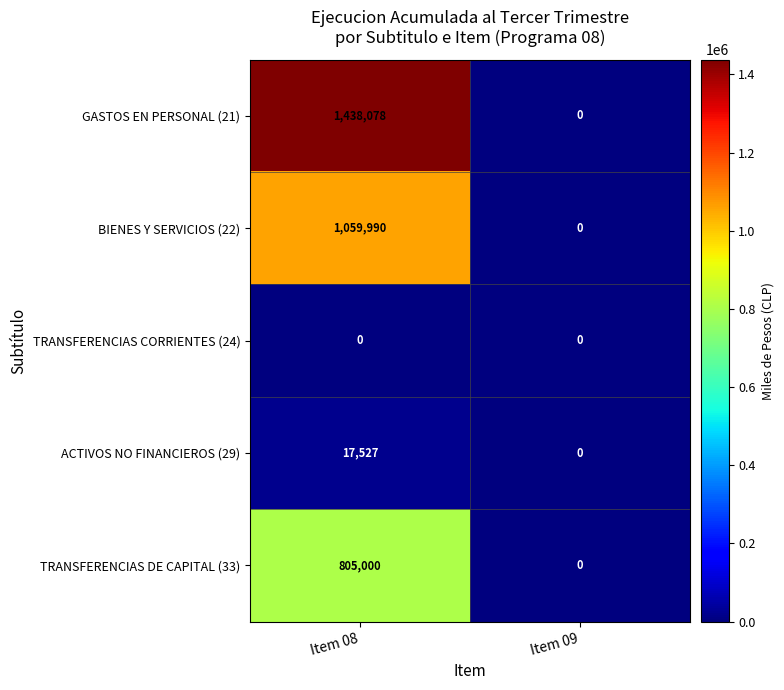

Reading left to right, extract all data points from this chart.

GASTOS EN PERSONAL (21): 1438078	0
BIENES Y SERVICIOS (22): 1059990	0
TRANSFERENCIAS CORRIENTES (24): 0	0
ACTIVOS NO FINANCIEROS (29): 17527	0
TRANSFERENCIAS DE CAPITAL (33): 805000	0